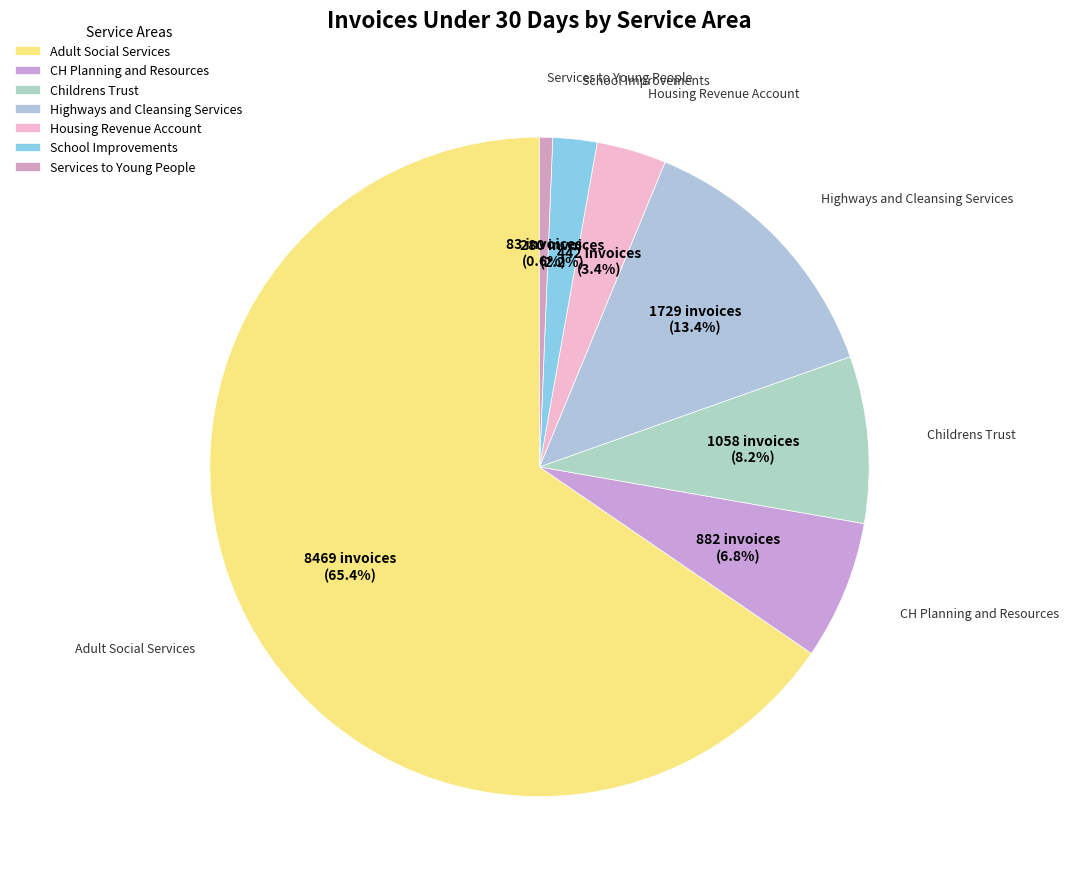

How many segments does this pie chart have?

7